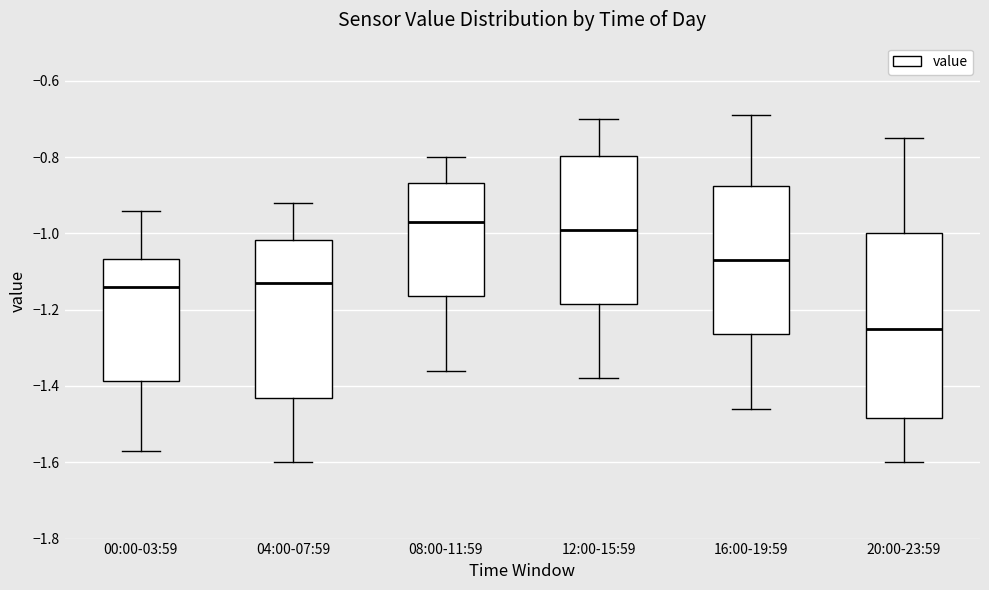

Reading left to right, read every box against the y-axis: the position of its median line, the range the box covers, and the ends of its whiskers. The values are not printed on the chart, so give them approximately, as read against the axis.

00:00-03:59: median -1.14, box -1.38 to -1.06, whiskers -1.56 to -0.94
04:00-07:59: median -1.12, box -1.44 to -1.02, whiskers -1.60 to -0.92
08:00-11:59: median -0.96, box -1.16 to -0.86, whiskers -1.36 to -0.80
12:00-15:59: median -0.98, box -1.18 to -0.80, whiskers -1.38 to -0.70
16:00-19:59: median -1.06, box -1.26 to -0.88, whiskers -1.46 to -0.68
20:00-23:59: median -1.24, box -1.48 to -1.00, whiskers -1.60 to -0.74